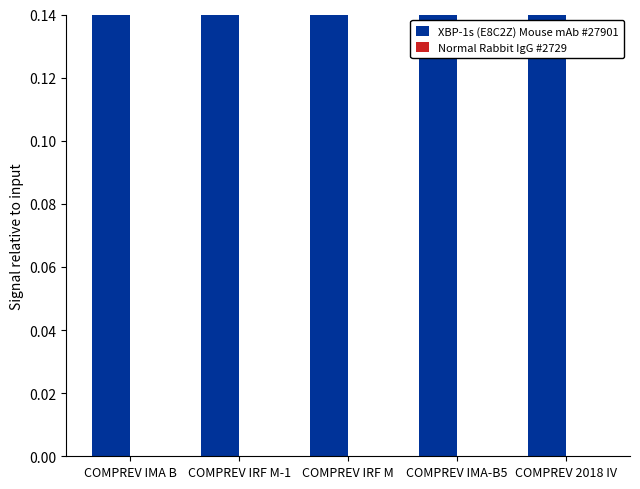

Is it true that XBP-1s (E8C2Z) Mouse mAb #27901 equals 9.1 at COMPREV IRF M-1?

True